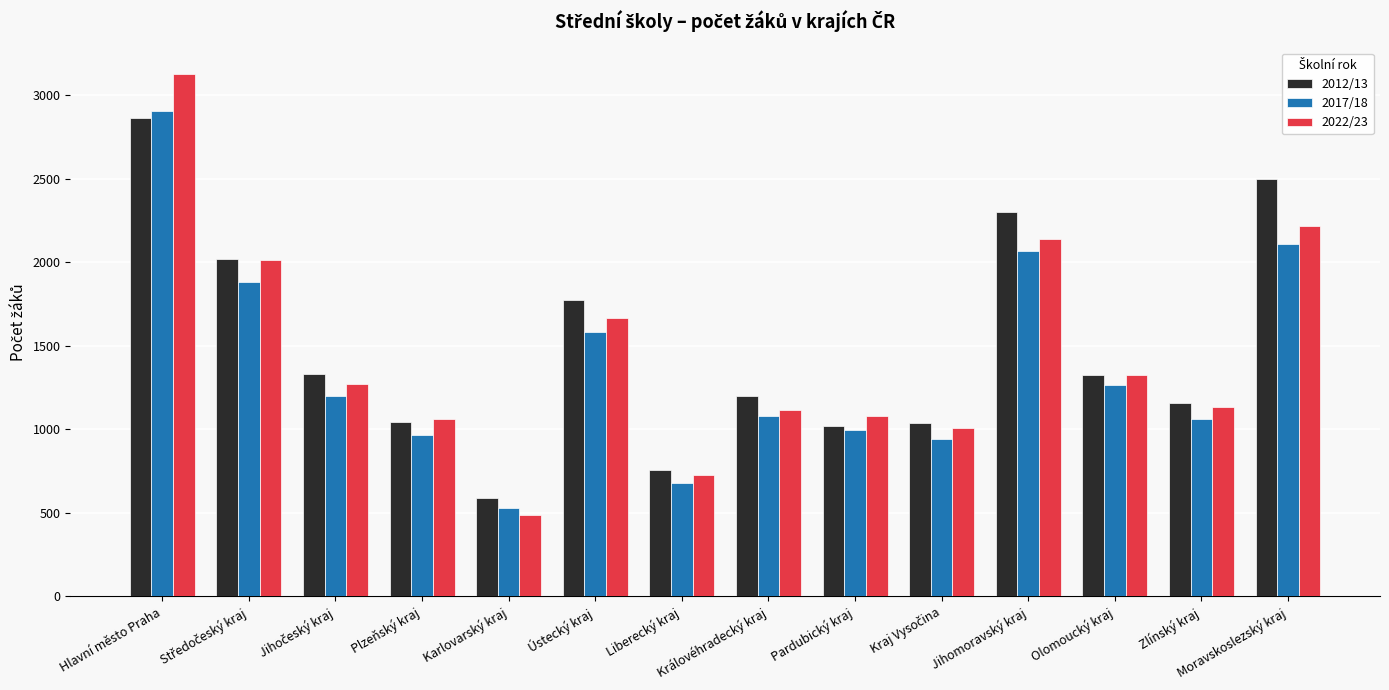

What is the difference between the 2022/23 values at Ústecký kraj and Moravskoslezský kraj?

552